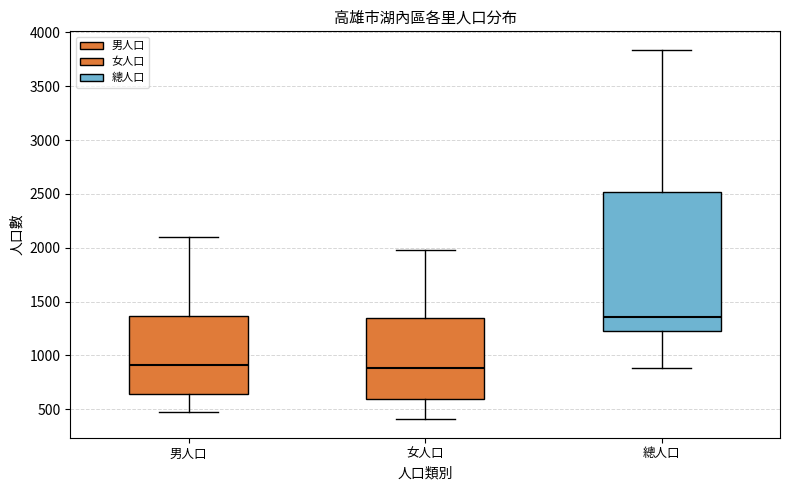

Reading left to right, read every box against the y-axis: the position of its median line, the range the box covers, and the ends of its whiskers. The values are not printed on the chart, so give them approximately, as read against the axis.

男人口: median 900, box 650 to 1350, whiskers 450 to 2100
女人口: median 900, box 600 to 1350, whiskers 400 to 2000
總人口: median 1350, box 1250 to 2500, whiskers 900 to 3850